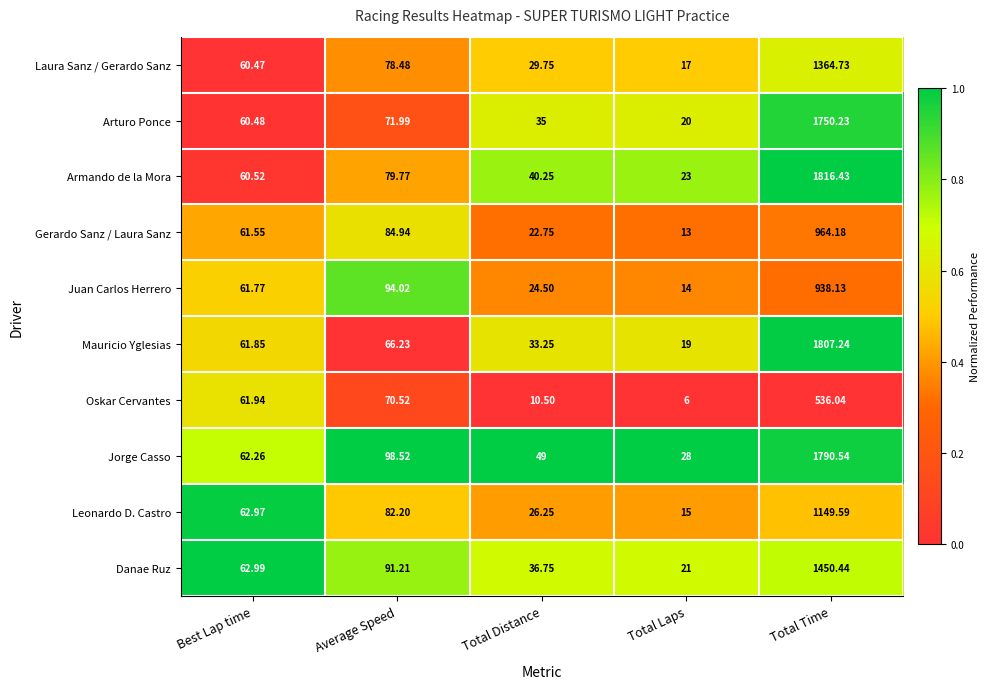

Which category has the highest value across all series?

Total Time